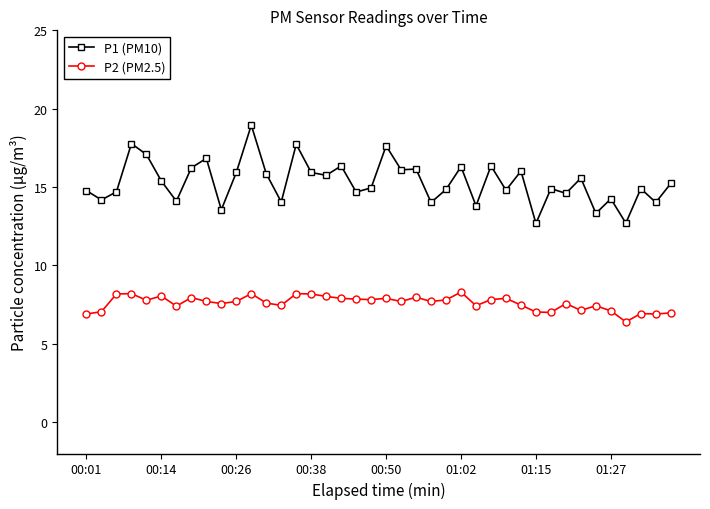

What is the value of the P1 (PM10) point at the 34th from the left?

15.6